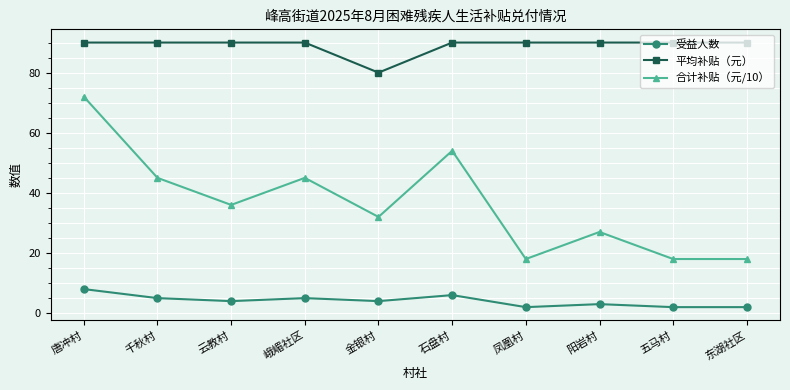

Reading left to right, transcribe all the data shown in this chart.

受益人数: 8	5	4	5	4	6	2	3	2	2
平均补贴（元）: 90	90	90	90	80	90	90	90	90	90
合计补贴（元/10）: 72	45	36	45	32	54	18	27	18	18